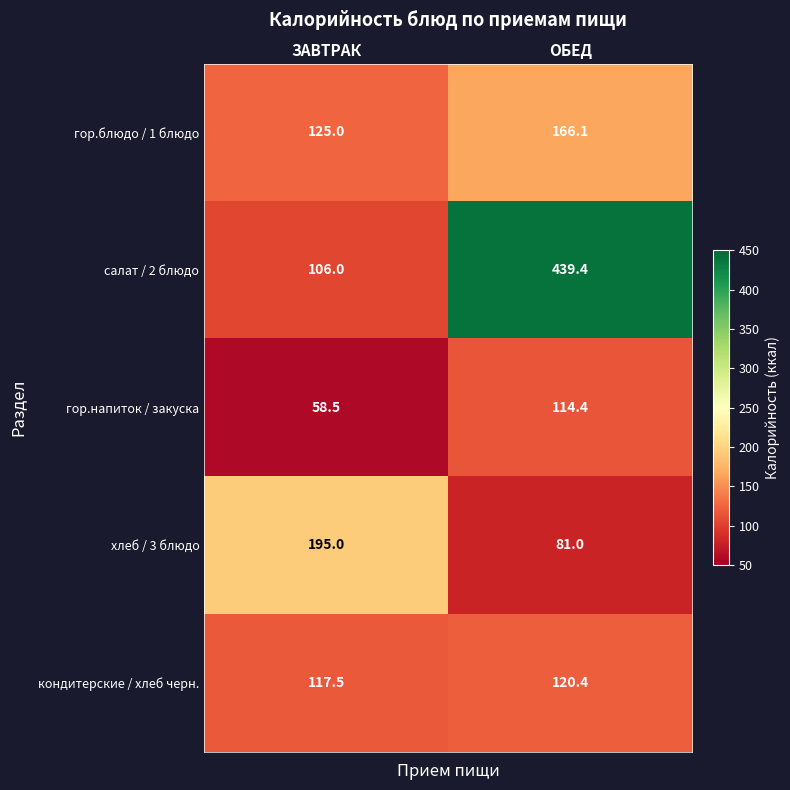

At which category is the sum across all series the highest?

ОБЕД